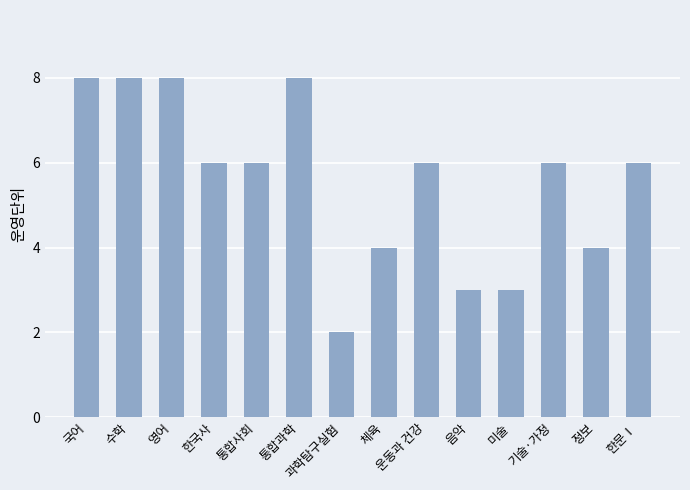

What position from the left is 정보?

13